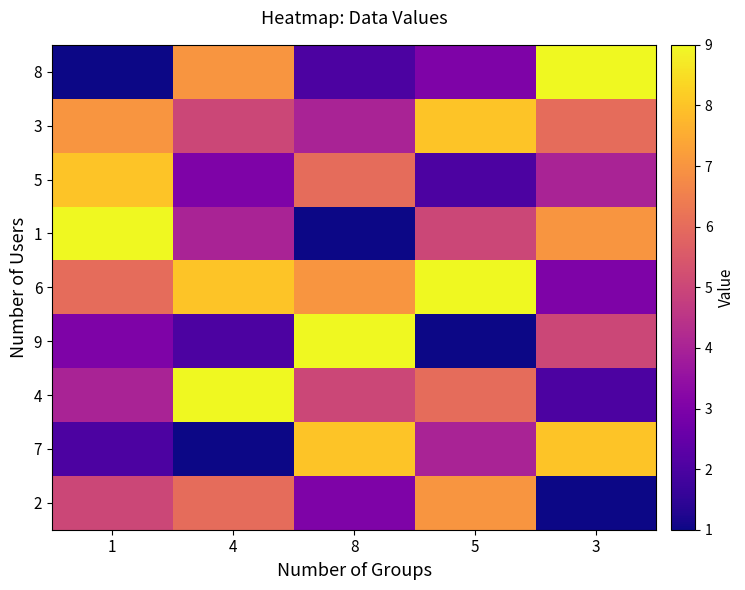

Which series has the largest total across all categories?

6